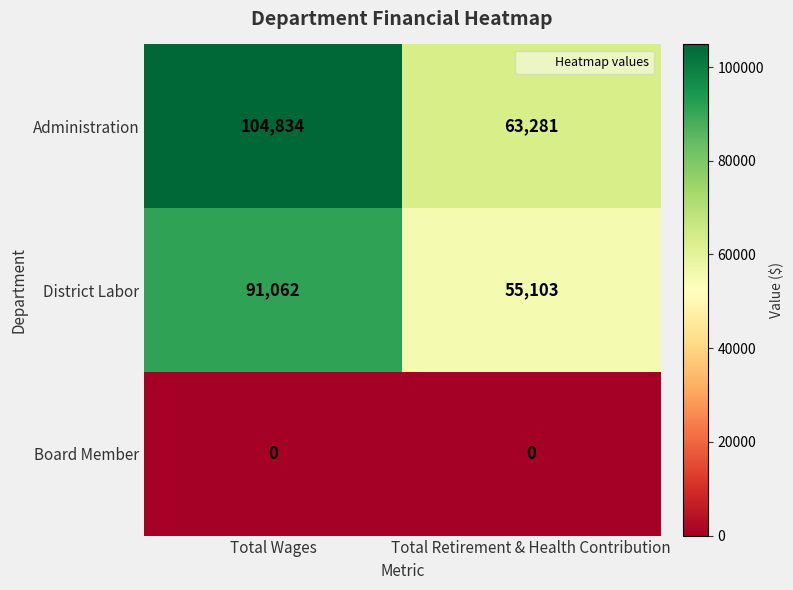

Which series has the widest spread of values?

Administration